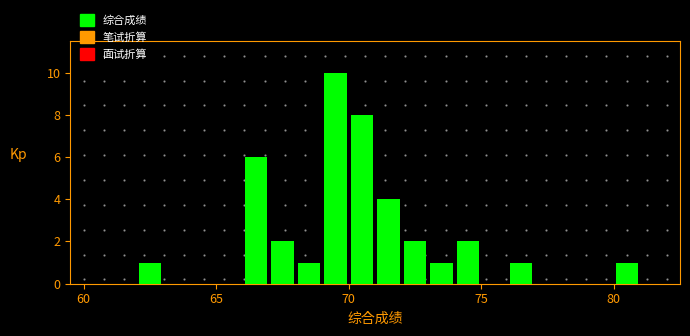

Read against the x-axis, roughly where is the centre of the tallest bar?

69.5